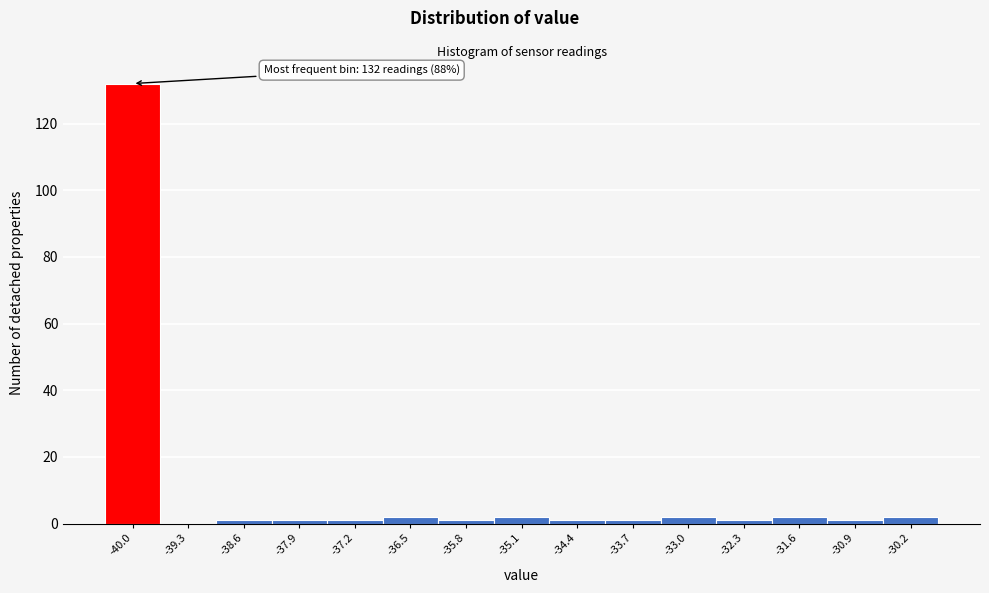

Reading left to right, what are all the values shown in this chart?

-40.0=132	-39.3=0	-38.6=1	-37.9=1	-37.2=1	-36.5=2	-35.8=1	-35.1=2	-34.4=1	-33.7=1	-33.0=2	-32.3=1	-31.6=2	-30.9=1	-30.2=2